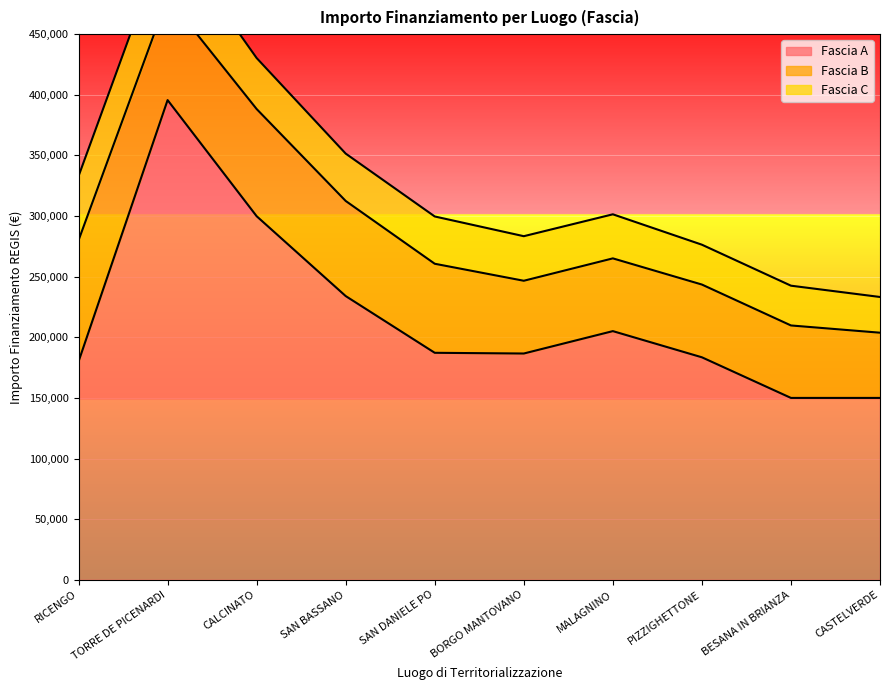

Rank the series by their average value, from lowest to highest.

Fascia C, Fascia B, Fascia A